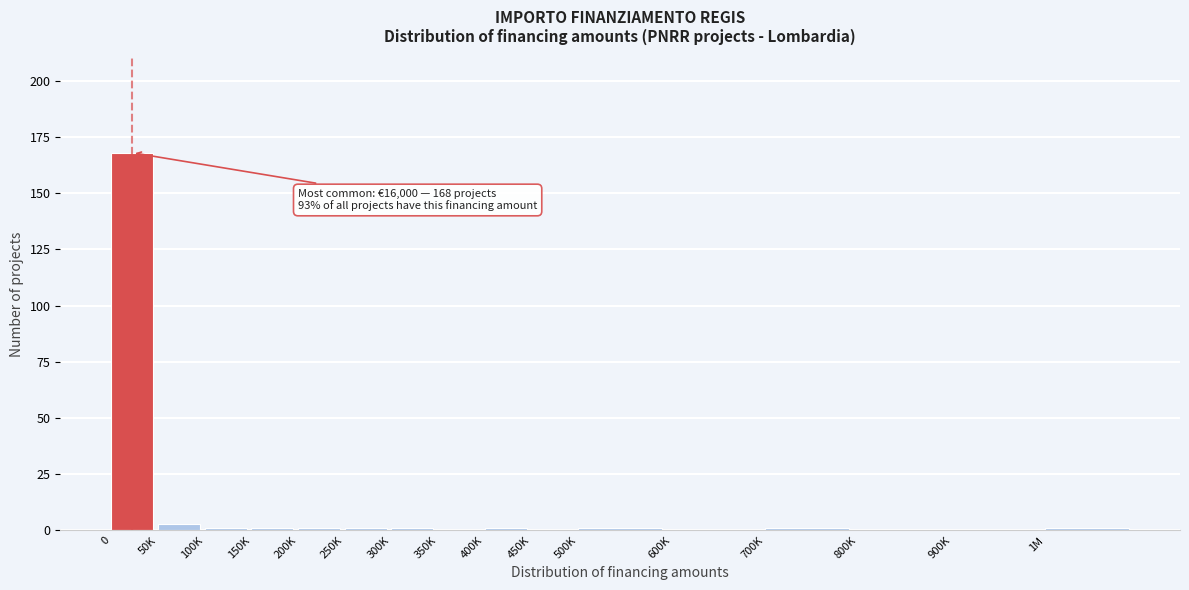

Reading left to right, list all the values displayed in this chart.

0=168	50K=3	100K=1	150K=1	200K=1	250K=1	300K=1	350K=0	400K=1	450K=0	500K=1	600K=0	700K=1	800K=0	900K=0	1M=1